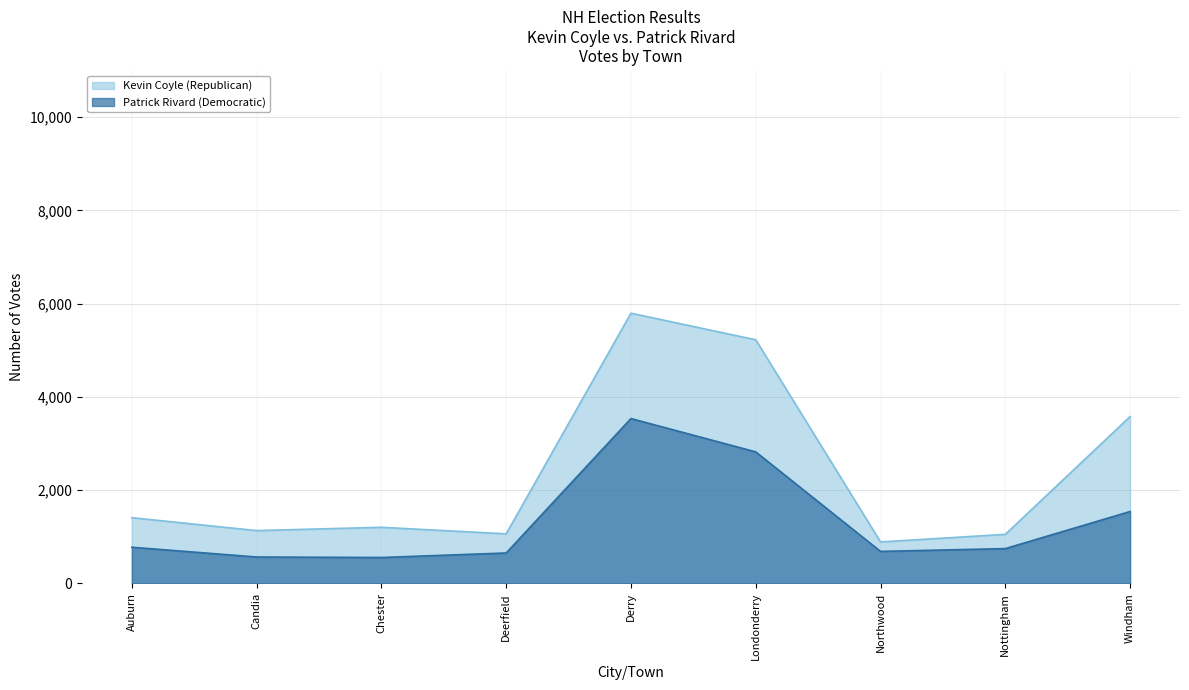

At which label is Kevin Coyle (Republican) closest to 3343?

Windham